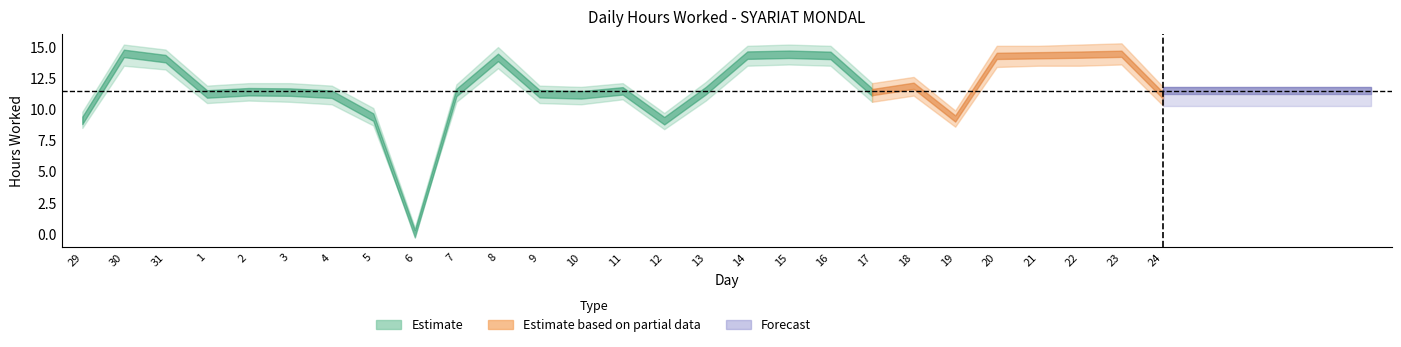

What is the sum of the Upper Band values at 5 and 12?

19.8